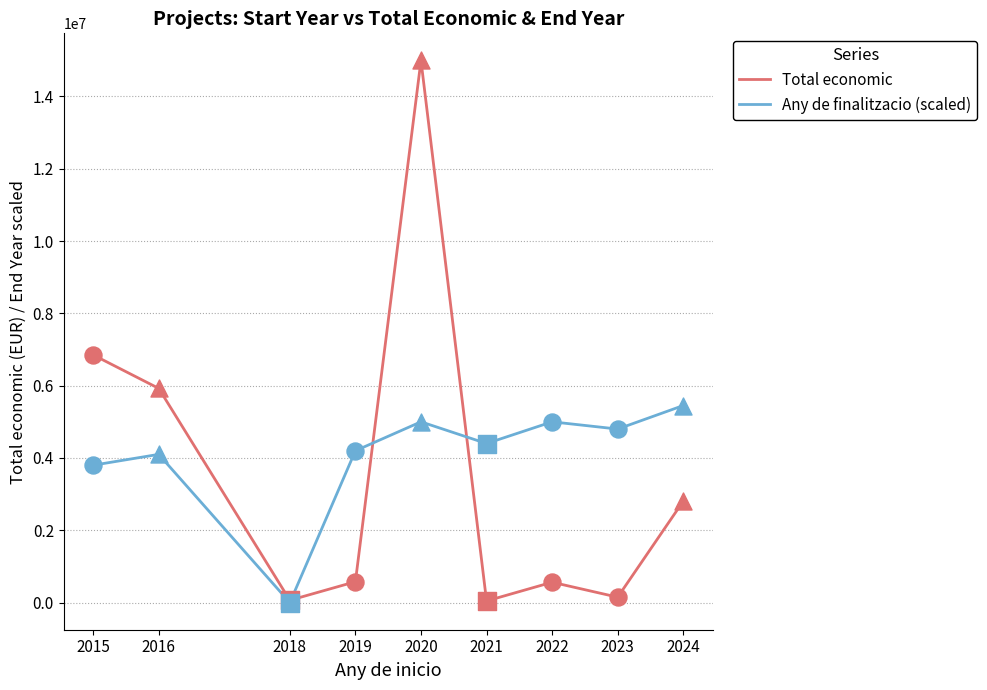

Which series has the largest range (max minus min)?

Total economic